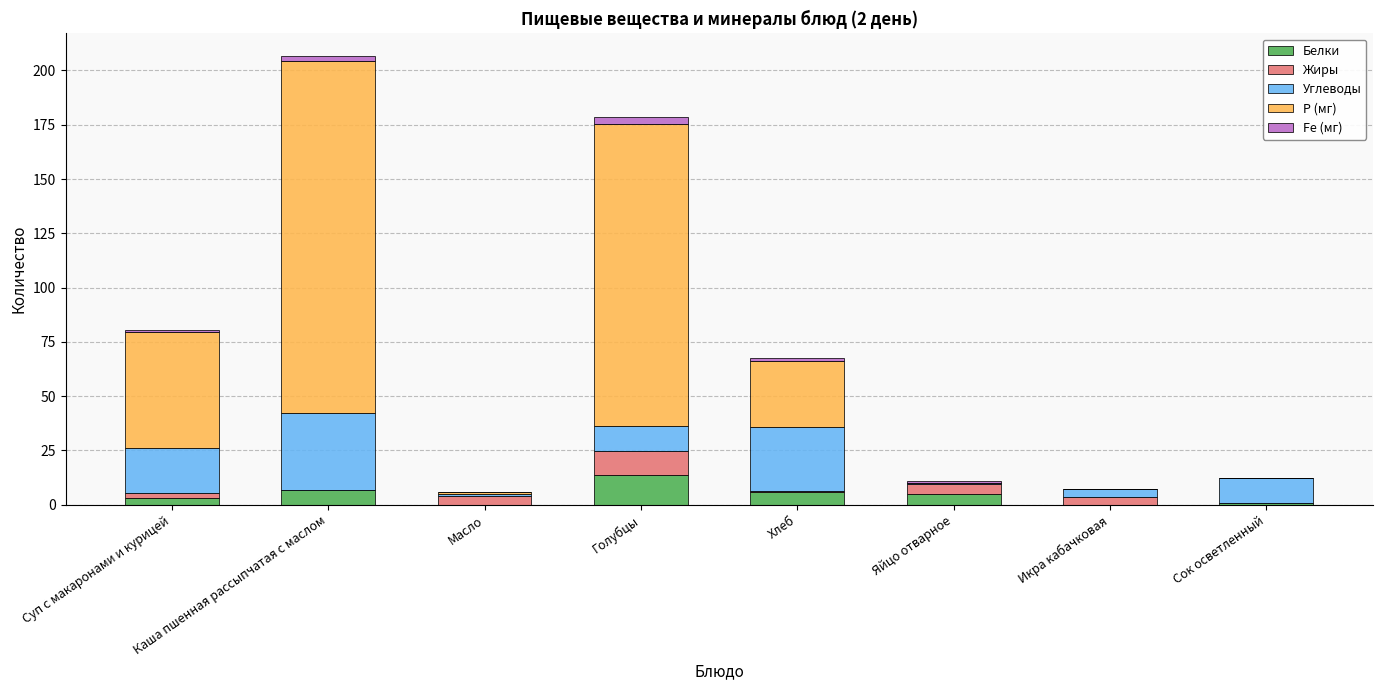

Is it true that Белки equals 4.9 at Голубцы?

False